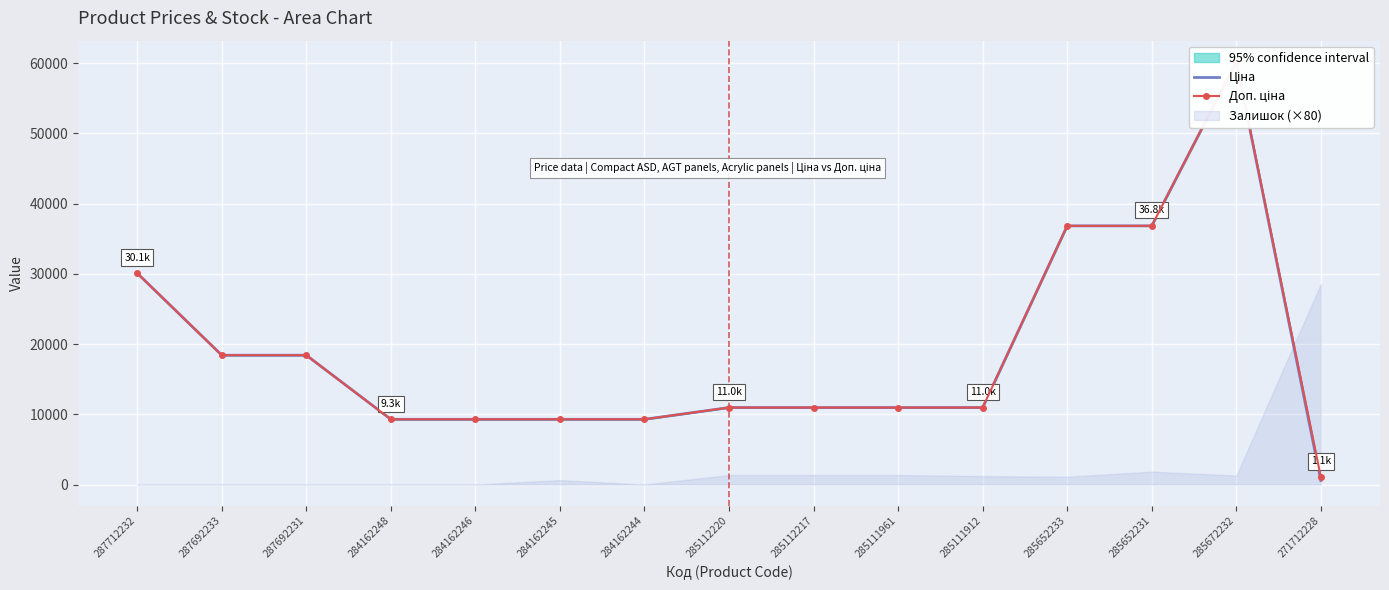

Reading left to right, extract all data points from this chart.

Ціна: 30102.8	18420.9	18420.9	9290.5	9290.5	9290.5	9290.5	10964.4	10964.4	10964.4	10964.4	36841.8	36841.8	60205.6	578.1
Доп. ціна: 30102.8	18420.9	18420.9	9290.5	9290.5	9290.5	9290.5	10964.4	10964.4	10964.4	10964.4	36841.8	36841.8	60205.6	1060.0